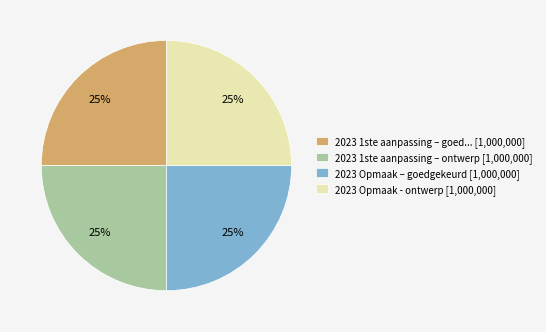

Approximately how many times larger is the value at 2023 1ste aanpassing – ontwerp [1,000,000] compared to 2023 Opmaak – goedgekeurd [1,000,000]?

1.0